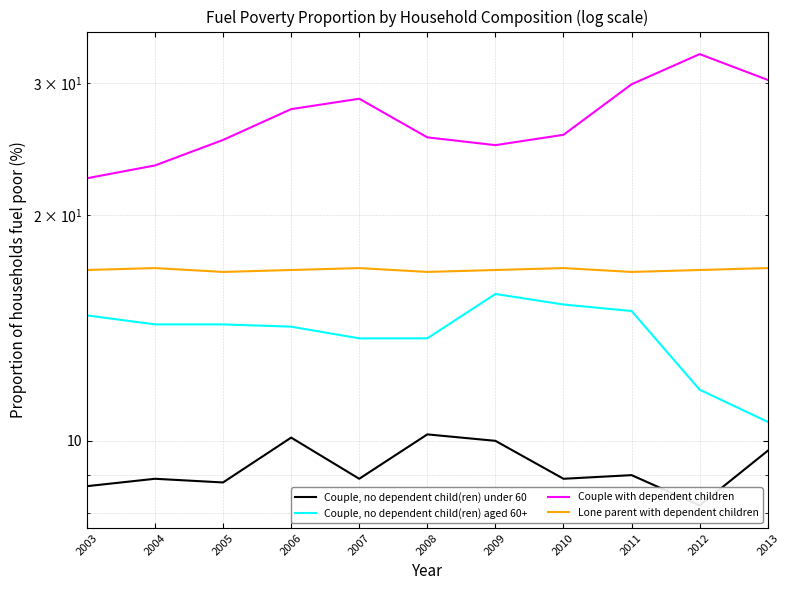

Which series has the largest range (max minus min)?

Couple with dependent children